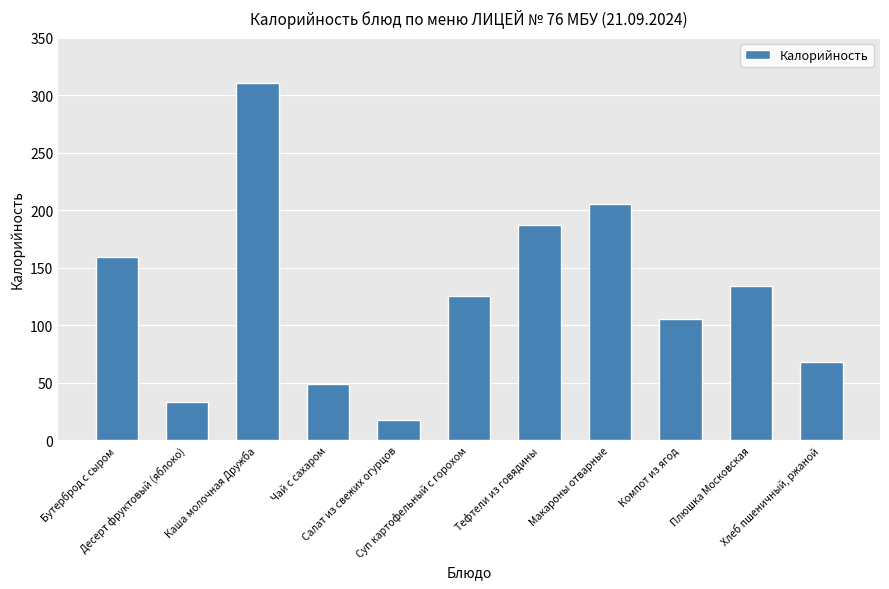

What is the average value?

126.9